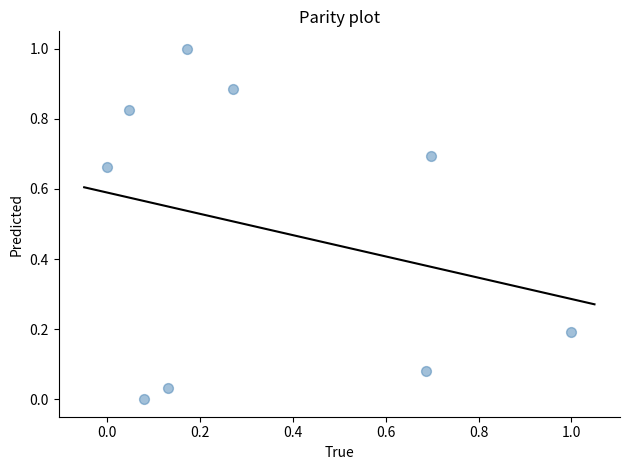

What is the average X value?

0.3